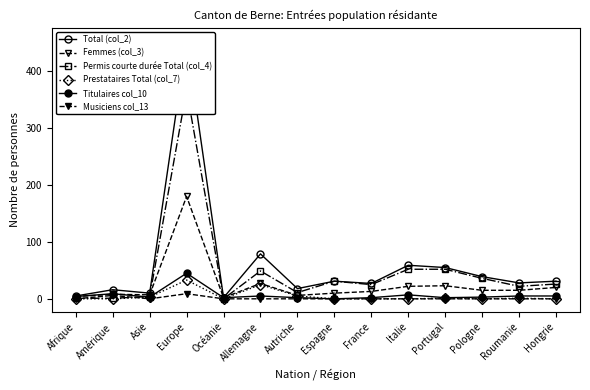

At which category is the sum across all series the highest?

Europe